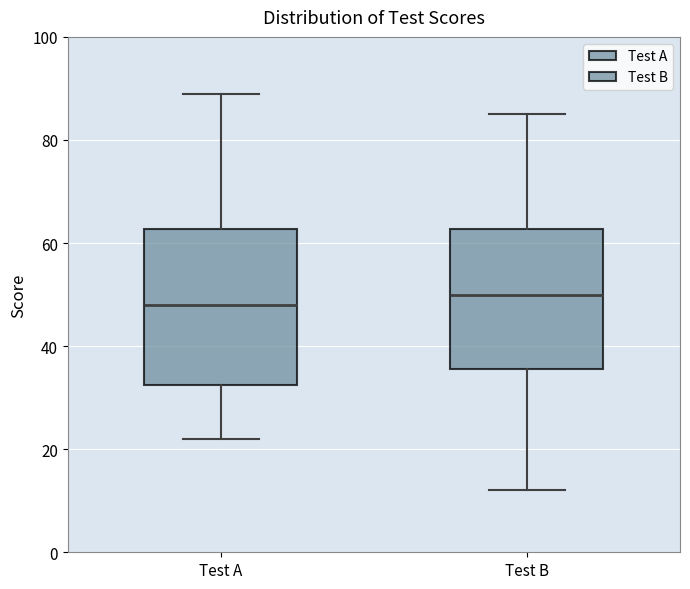

Where is the lower edge of the box for Test A on the y-axis? The values are not printed on the chart, so give them approximately, as read against the axis.

32